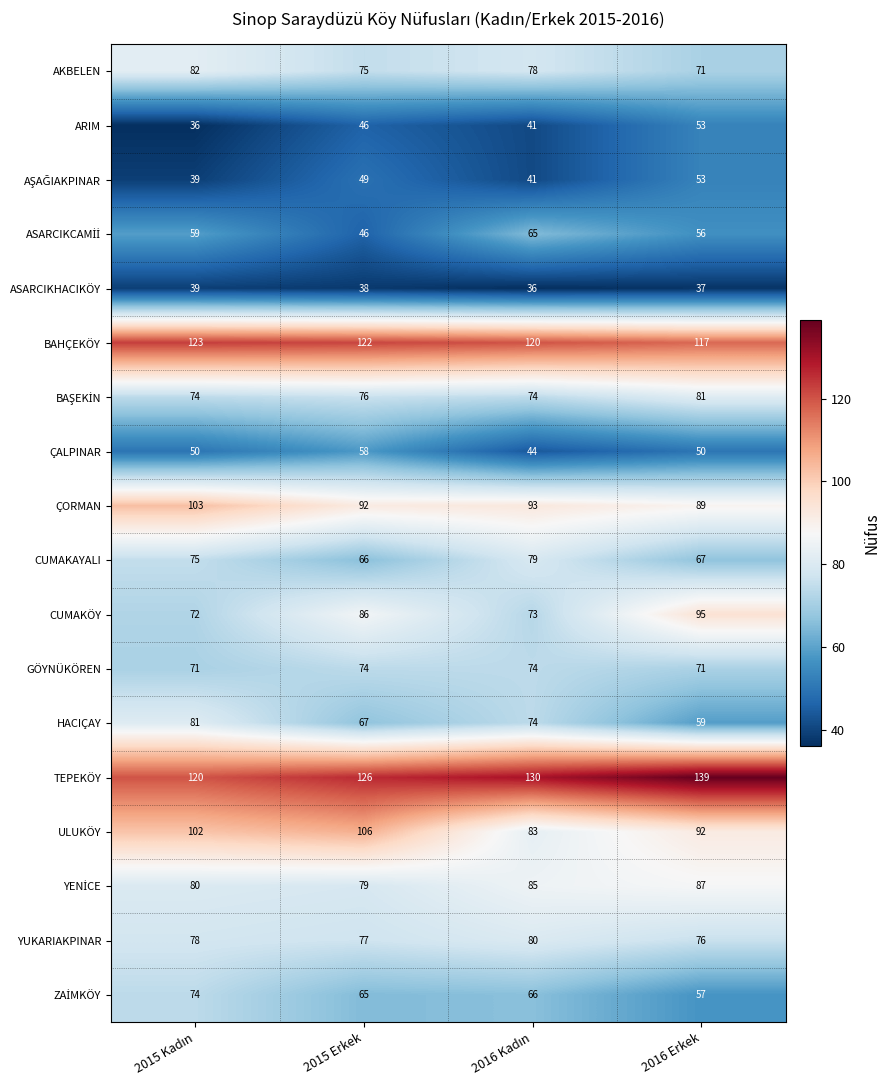

What value does the ARIM series have at 2016 Erkek, to the nearest 10?

50